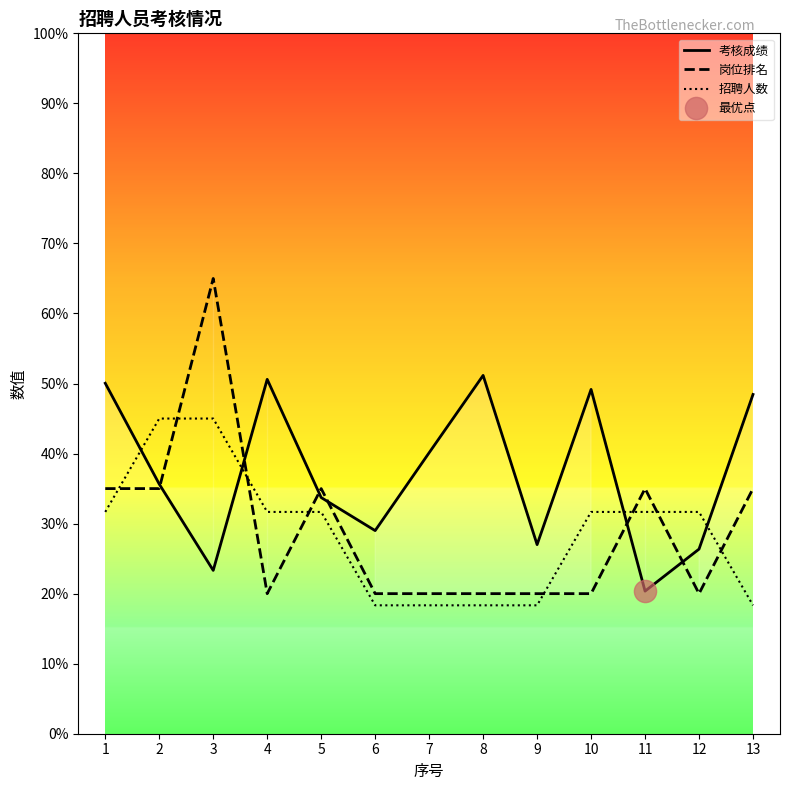

Reading left to right, list all the values displayed in this chart.

考核成绩: 1=50.0	2=35.6	3=23.3	4=50.6	5=33.7	6=29.0	7=40.1	8=51.2	9=27.0	10=49.2	11=20.4	12=26.4	13=48.4
岗位排名: 1=35.0	2=35.0	3=65.0	4=20.0	5=35.0	6=20.0	7=20.0	8=20.0	9=20.0	10=20.0	11=35.0	12=20.0	13=35.0
招聘人数: 1=31.7	2=45.0	3=45.0	4=31.7	5=31.7	6=18.3	7=18.3	8=18.3	9=18.3	10=31.7	11=31.7	12=31.7	13=18.3